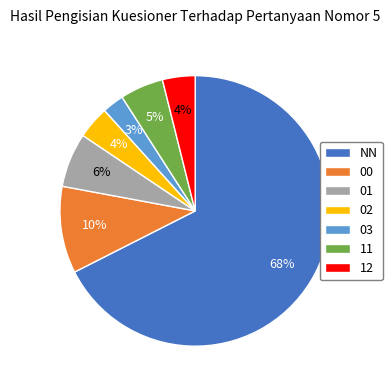

To the nearest percent, what percentage of the pie is 12?

4%